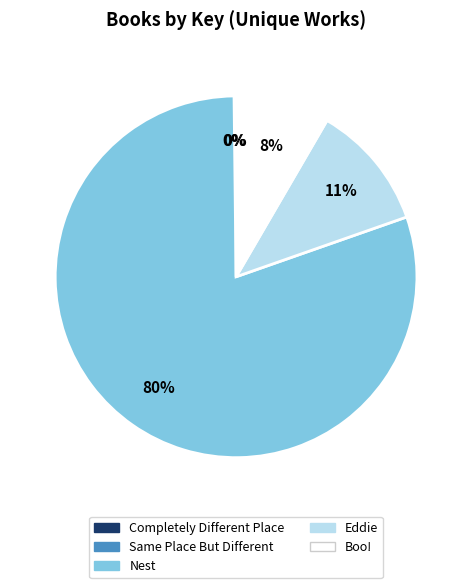

Which has a higher value, Boo! or Nest?

Nest